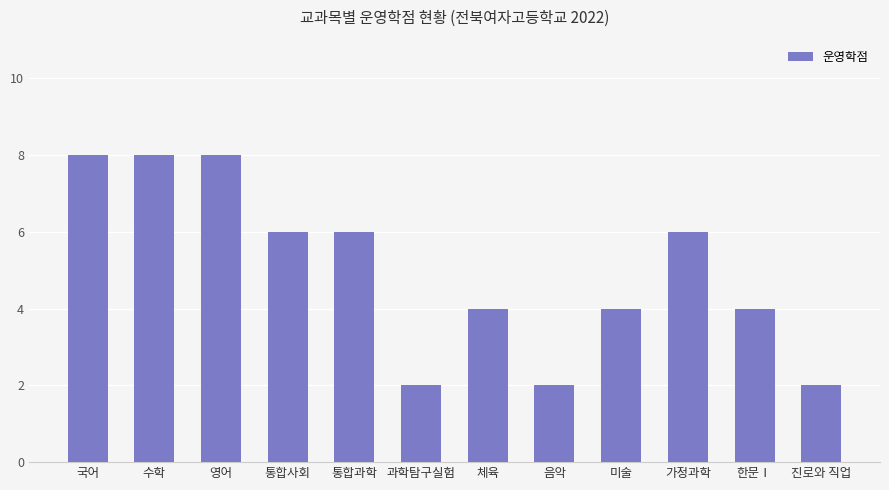

What is the label of the 5th bar from the left?

통합과학